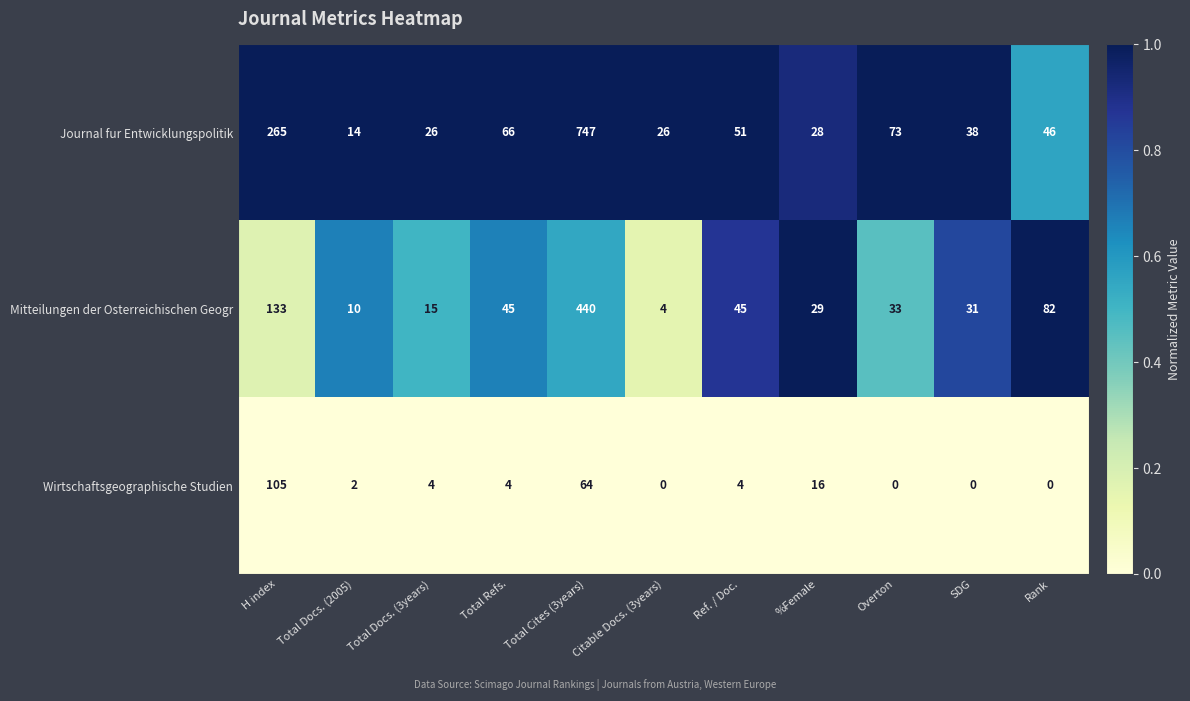

Which series has the largest range (max minus min)?

Journal fur Entwicklungspolitik